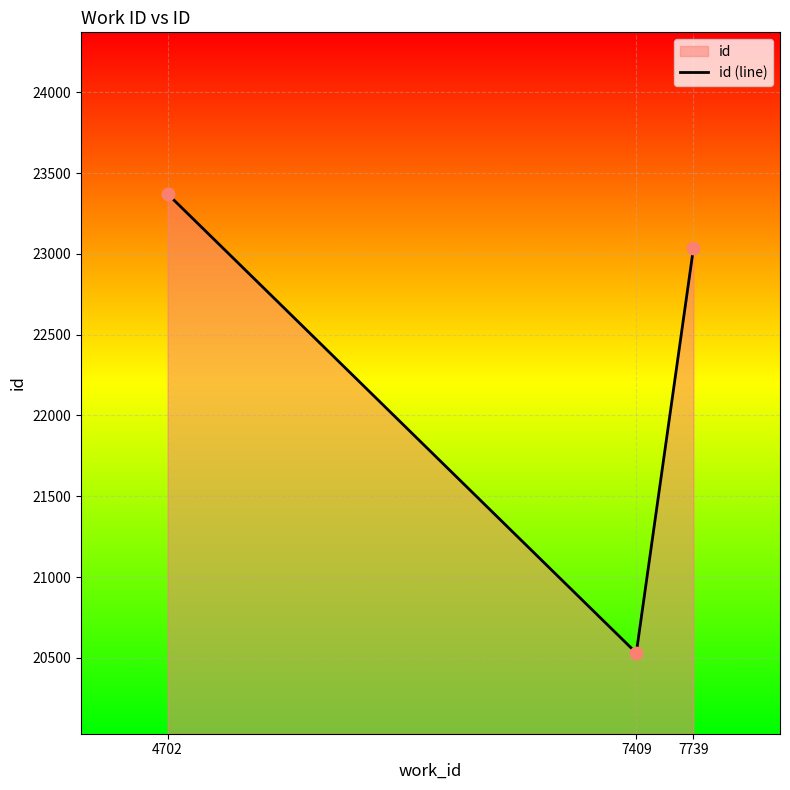

Approximately how many times larger is the value at 4702 compared to 7739?

1.0